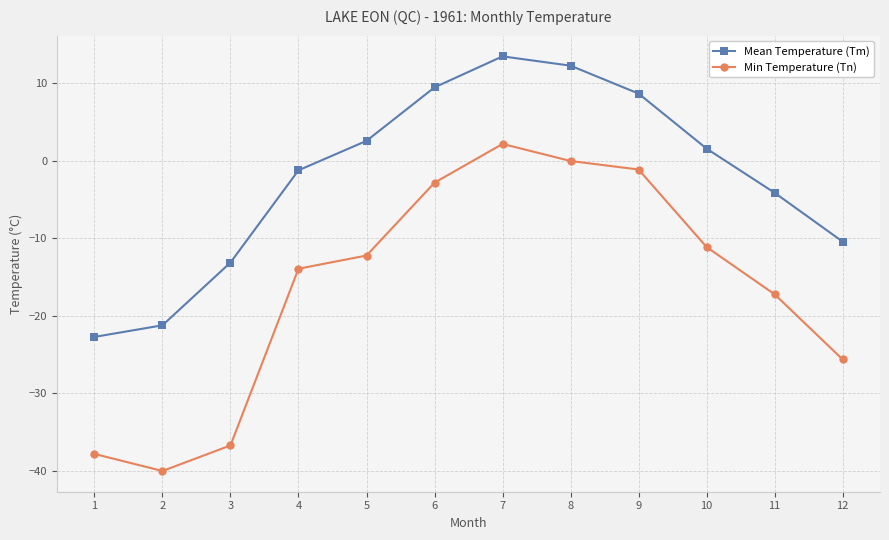

Reading right to left, what are all the values shown in this chart?

Mean Temperature (Tm): 12=-10.4	11=-4.1	10=1.6	9=8.7	8=12.3	7=13.5	6=9.5	5=2.6	4=-1.2	3=-13.1	2=-21.2	1=-22.7
Min Temperature (Tn): 12=-25.6	11=-17.2	10=-11.1	9=-1.1	8=0.0	7=2.2	6=-2.8	5=-12.2	4=-13.9	3=-36.7	2=-40.0	1=-37.8